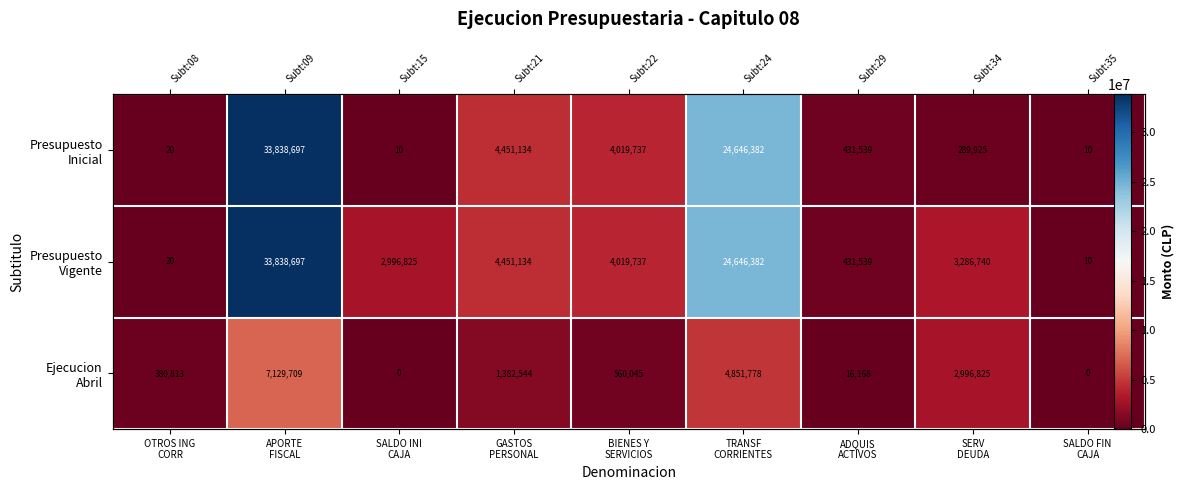

Rank the categories by Presupuesto Vigente value from highest to lowest.

APORTE FISCAL, TRANSF CORRIENTES, GASTOS PERSONAL, BIENES Y SERVICIOS, SERV DEUDA, SALDO INI CAJA, ADQUIS ACTIVOS, OTROS ING CORR, SALDO FIN CAJA